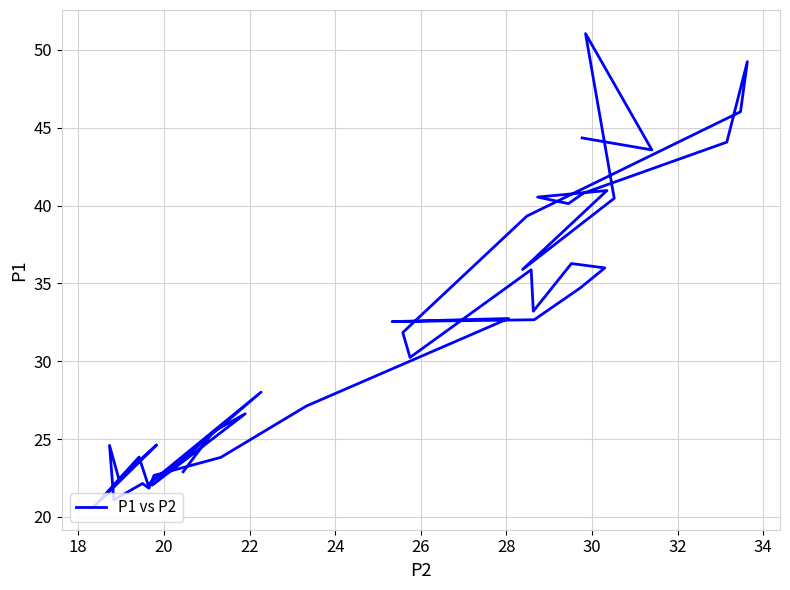

True or false: the data shows 61.4 at 36.

False